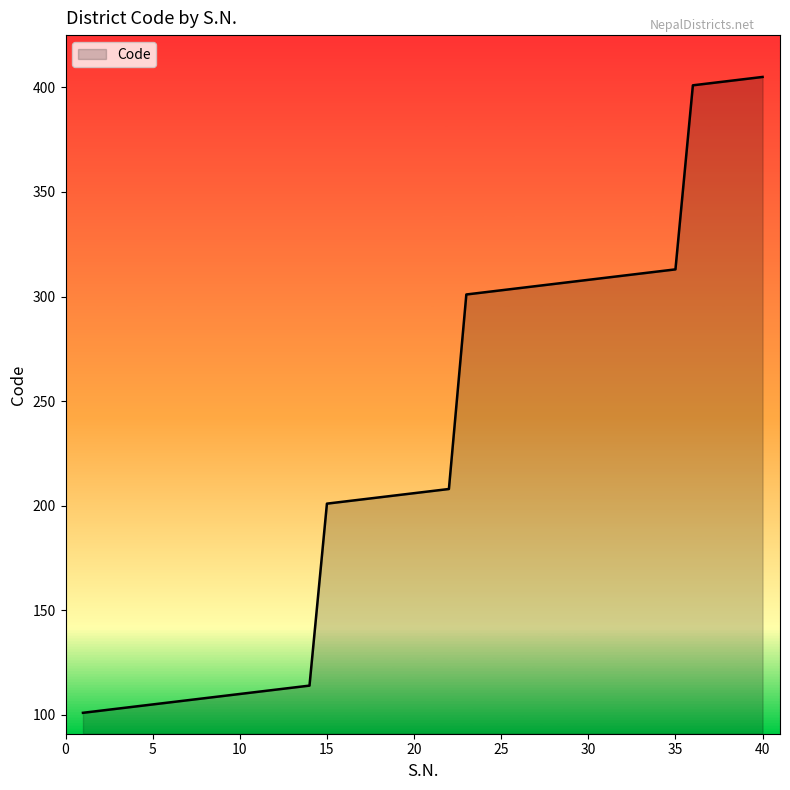

What is the difference between the maximum and minimum values?

304